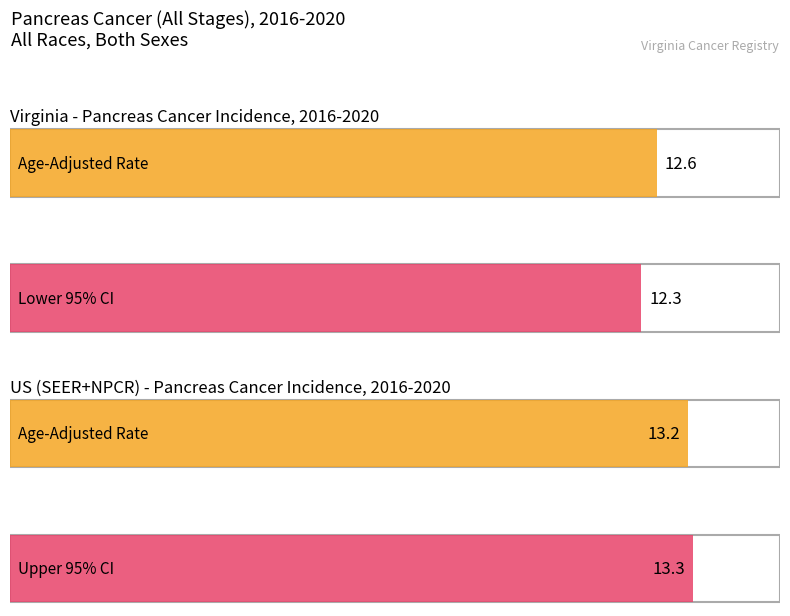

Which series has the largest total across all categories?

Upper 95% Confidence Interval